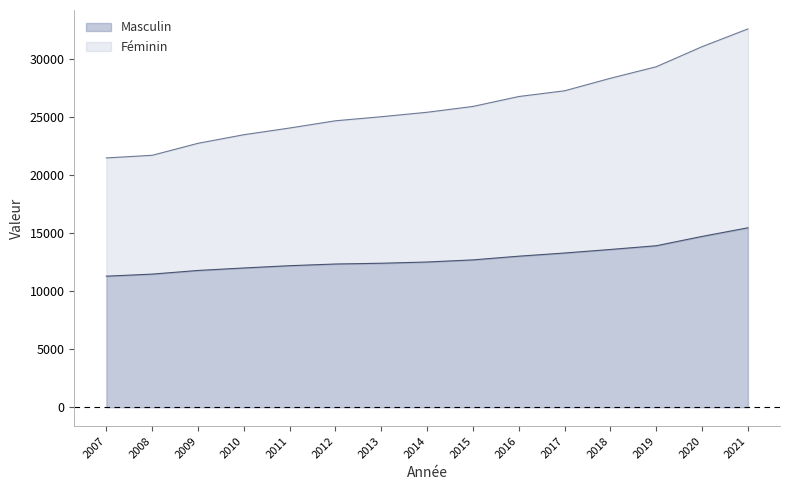

How many data points does each series have?

15